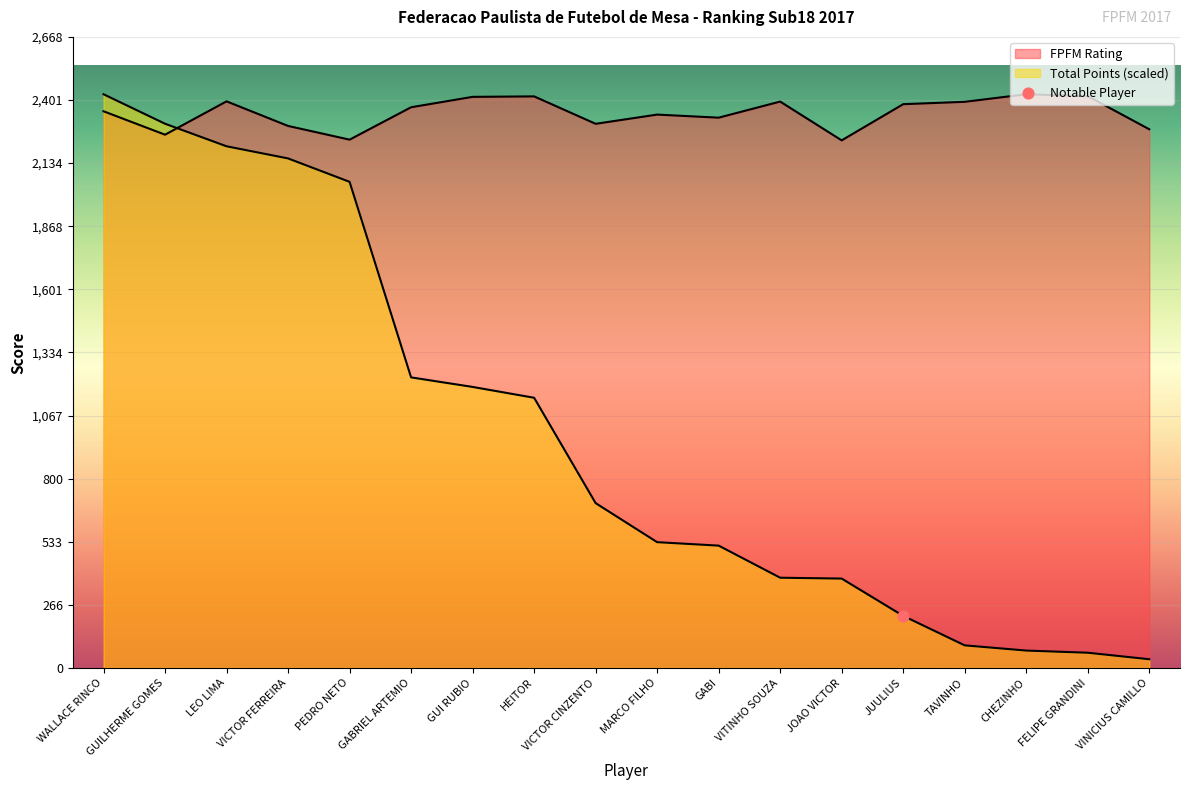

Which series has the widest spread of Y values?

Total Points